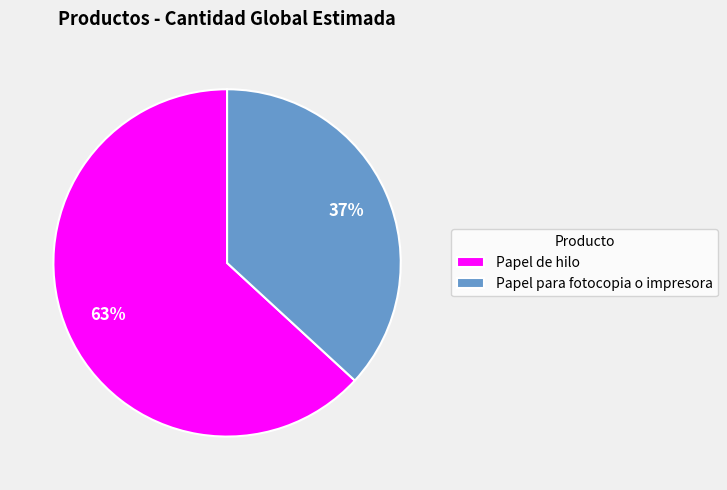

Which slice is the largest?

Papel de hilo